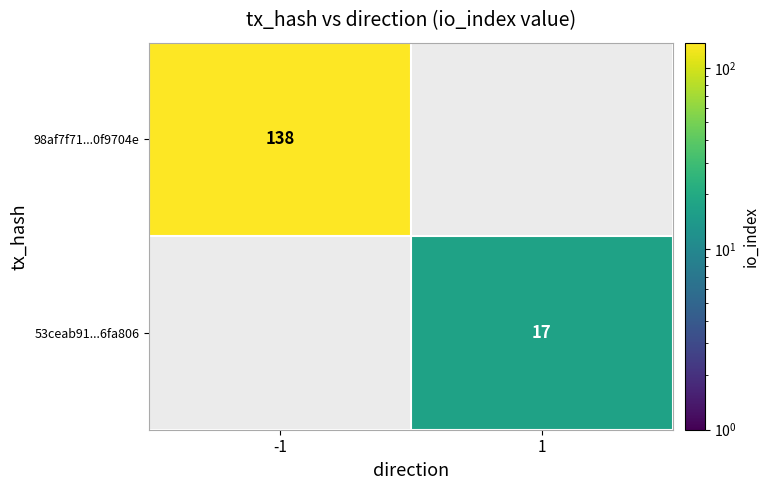

True or false: 98af7f71...0f9704e has a value of 138 at -1.

True